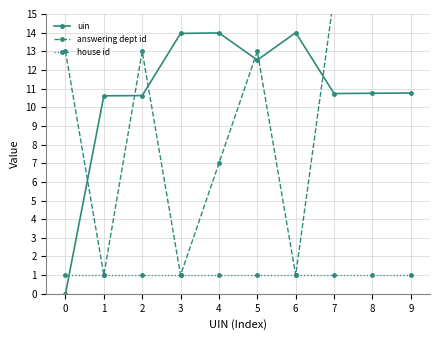

True or false: answering dept id has more than 1 points higher than both neighbors.

True